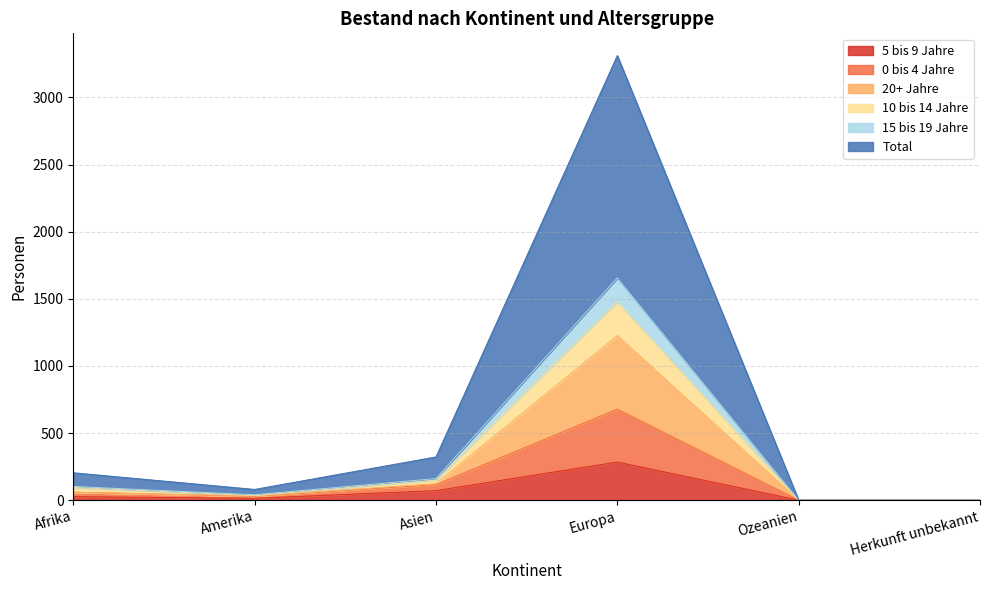

What is the maximum value for 5 bis 9 Jahre?

284